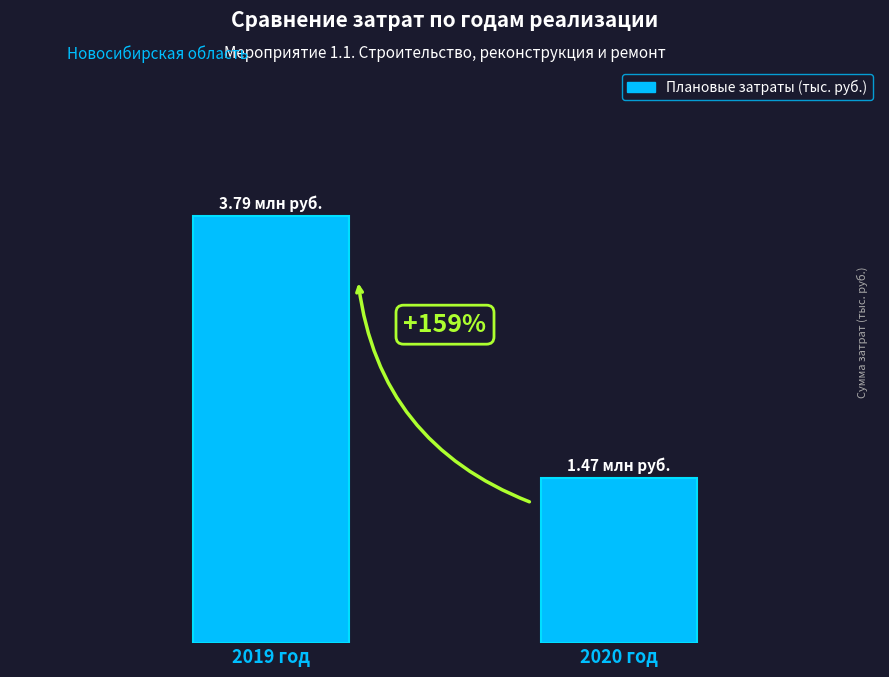

Are the bars grouped side by side (vs. stacked)?

No